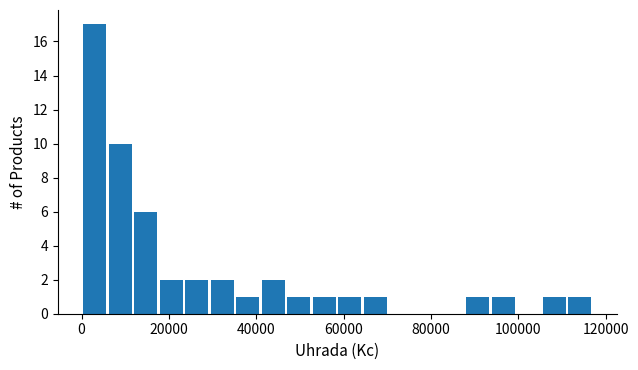

Around what value on the x-axis is the tallest bar? Give the approximate position of its centre, as read against the axis.

2000